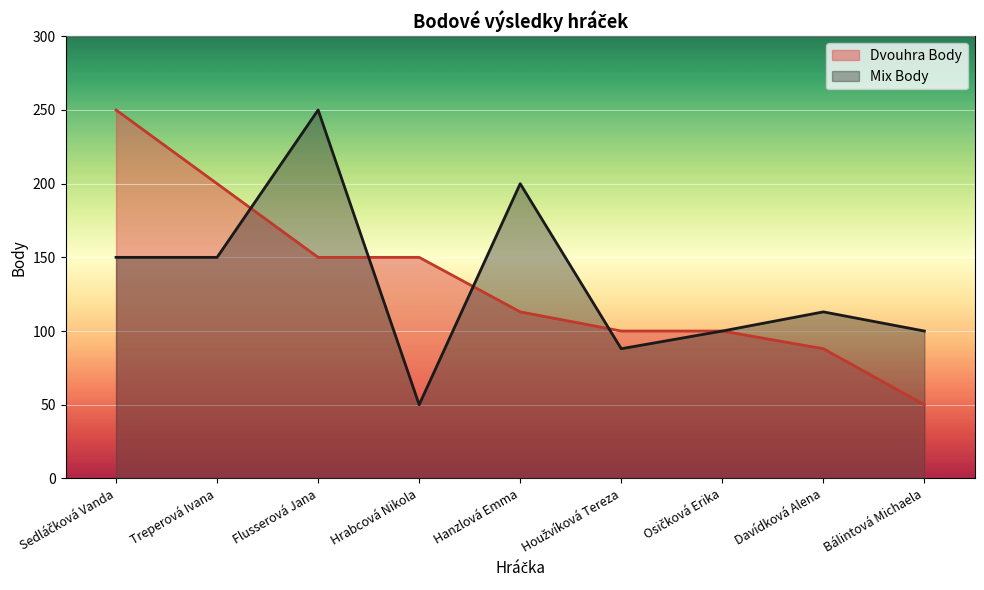

Reading right to left, what are all the values shown in this chart?

Dvouhra Body: 50	88	100	100	113	150	150	200	250
Mix Body: 100	113	100	88	200	50	250	150	150